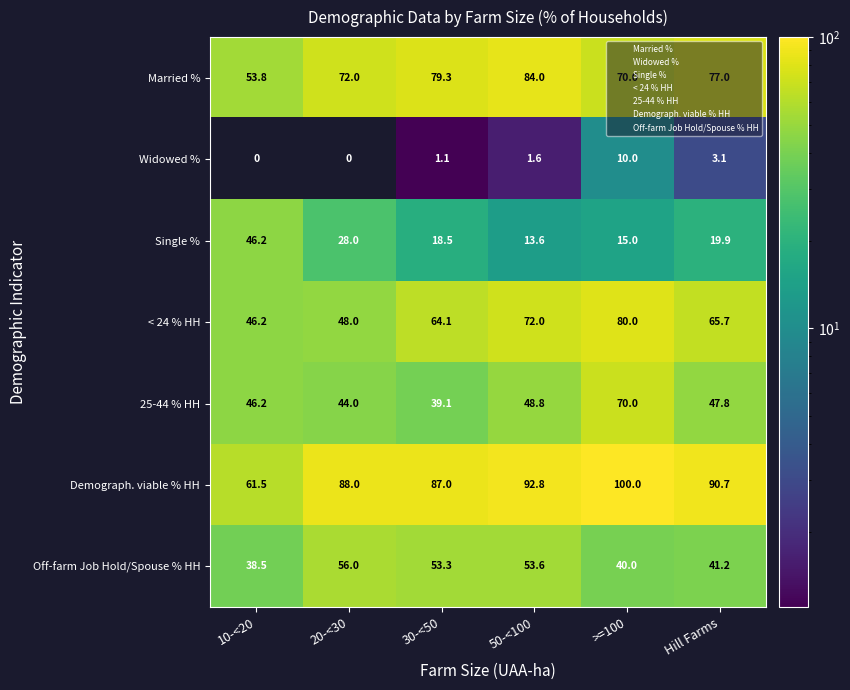

Between 30-<50 and 50-<100, which series saw the biggest shift?

25-44 % HH